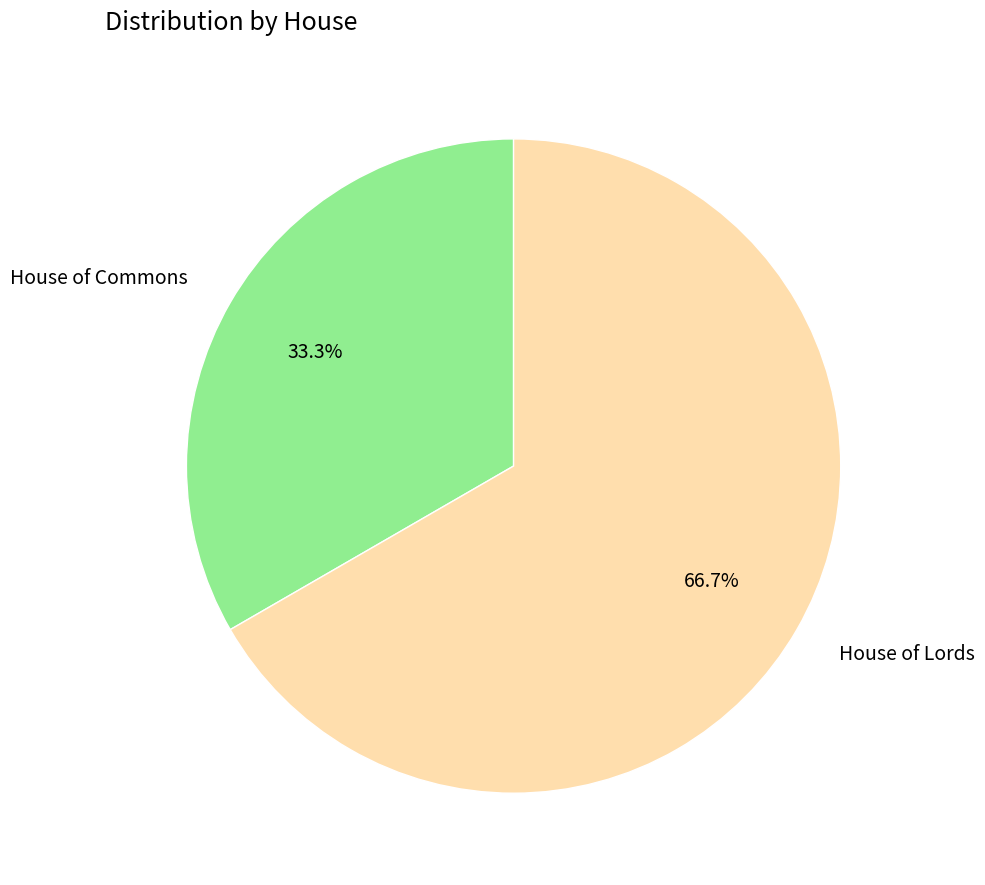

How many segments does this pie chart have?

2